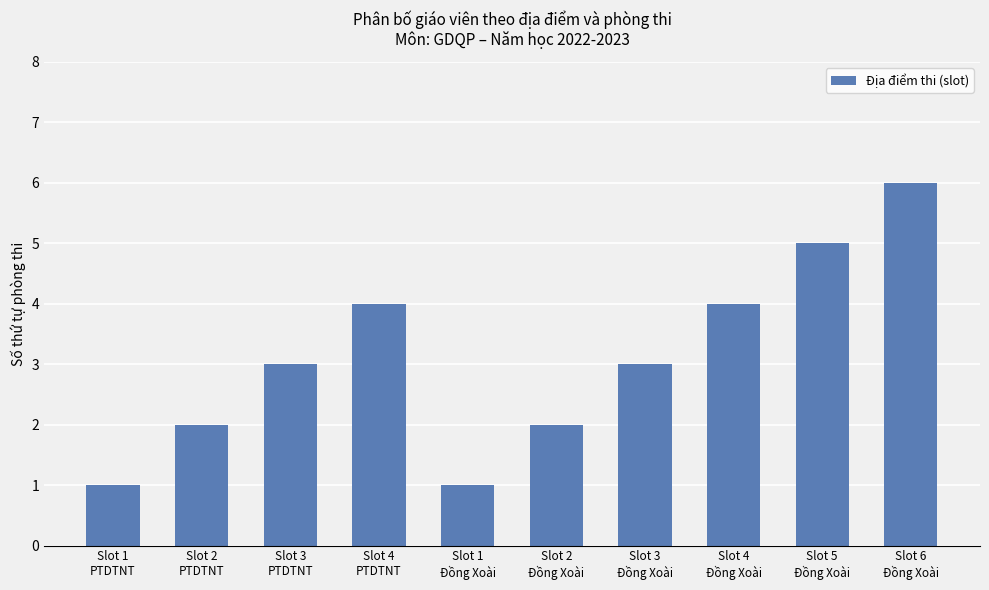

What is the maximum value shown in the chart?

6